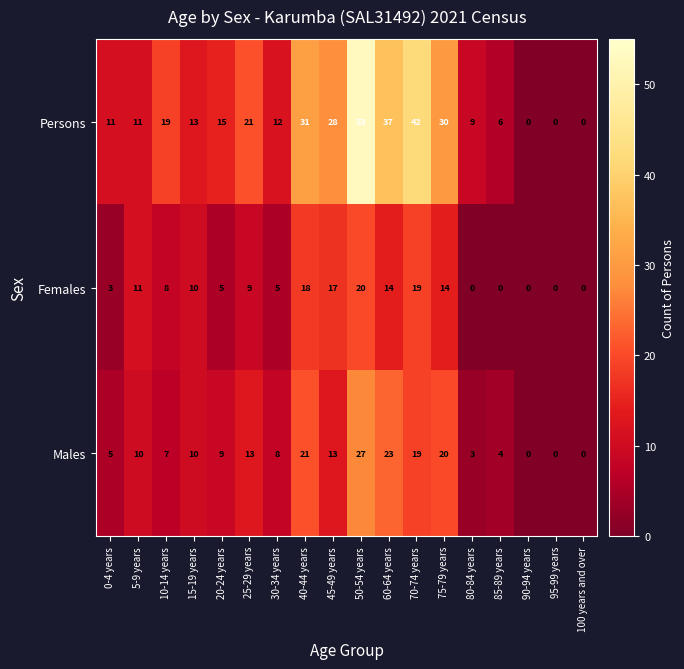

What is the difference between the Males values at 30-34 years and 70-74 years?

11